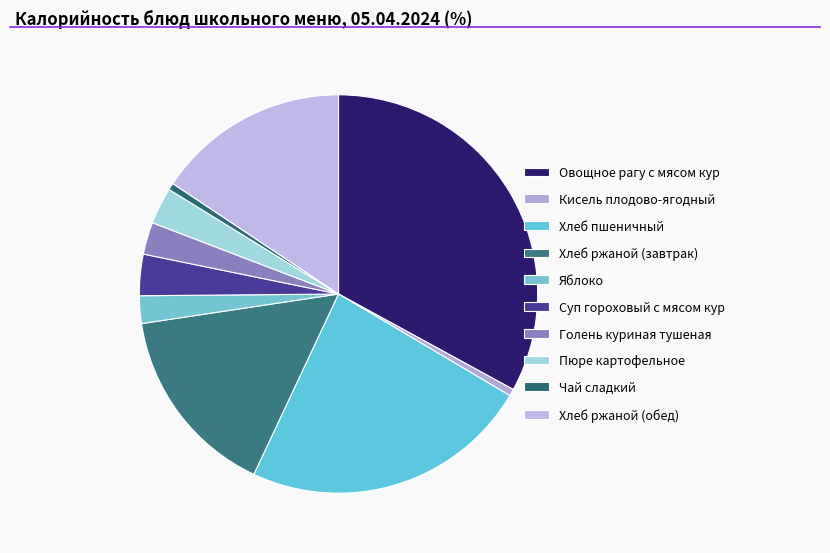

What is the largest slice in the pie chart?

Овощное рагу с мясом кур